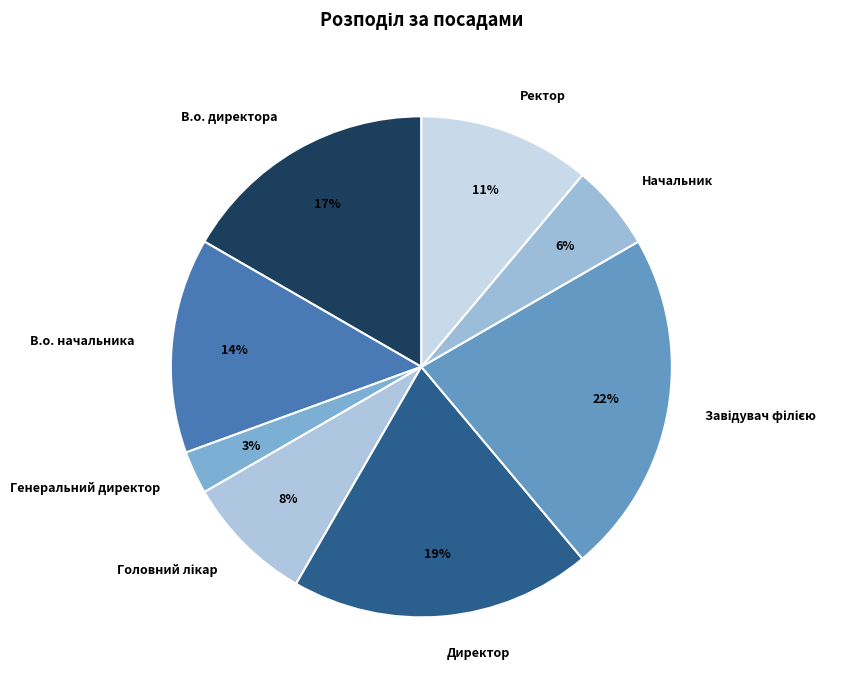

How many segments does this pie chart have?

8